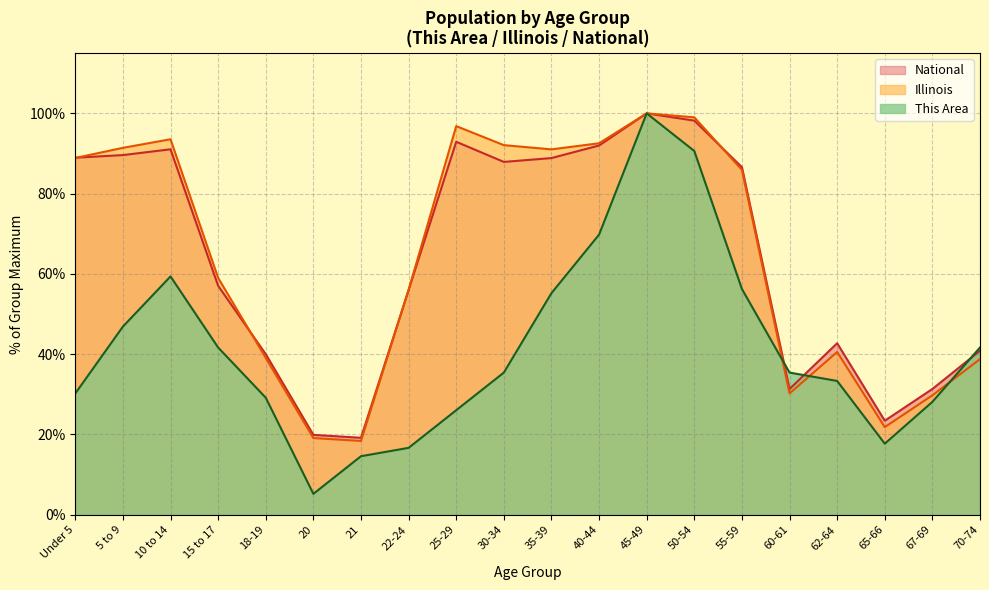

How many intersections are there between Illinois and National?

4